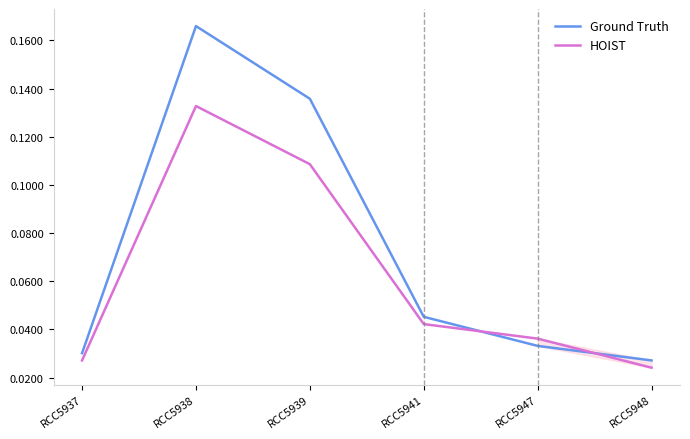

What are all the series names shown in the legend?

Ground Truth, HOIST